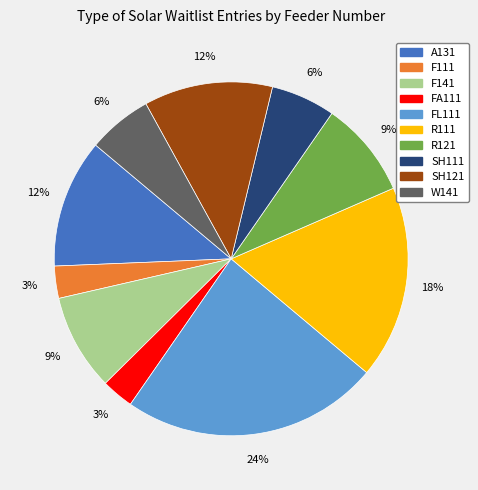

To the nearest percent, what percentage of the pie is SH111?

6%